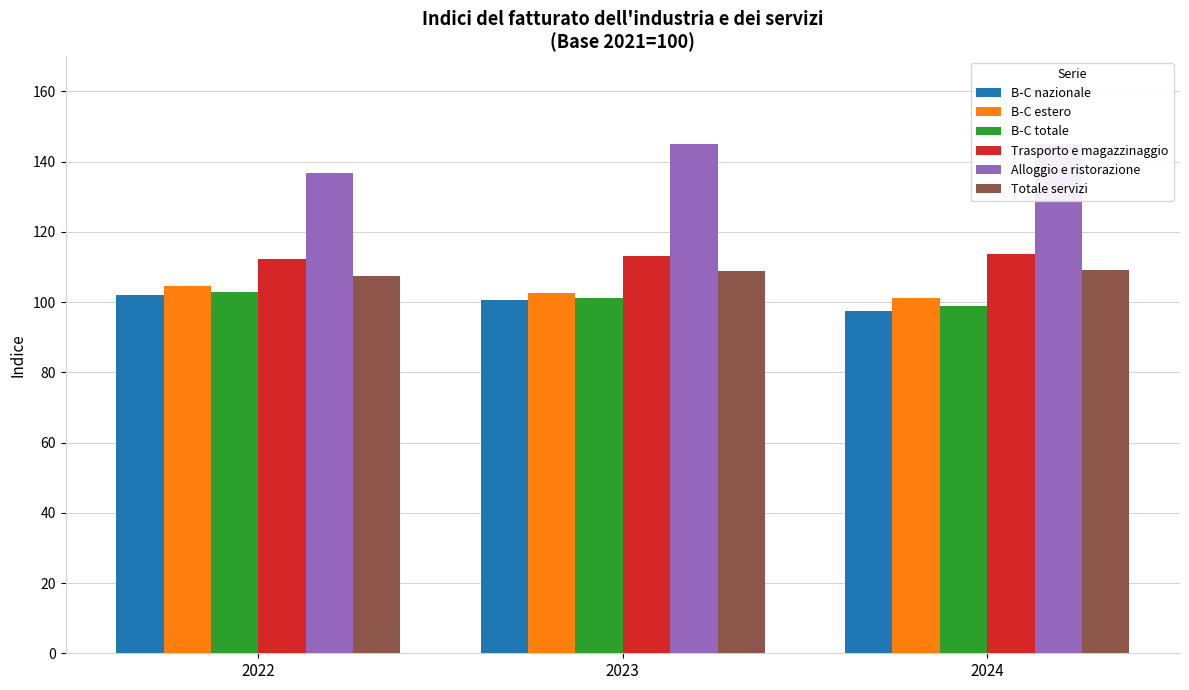

Where does the Totale servizi series first go above 108?

2023